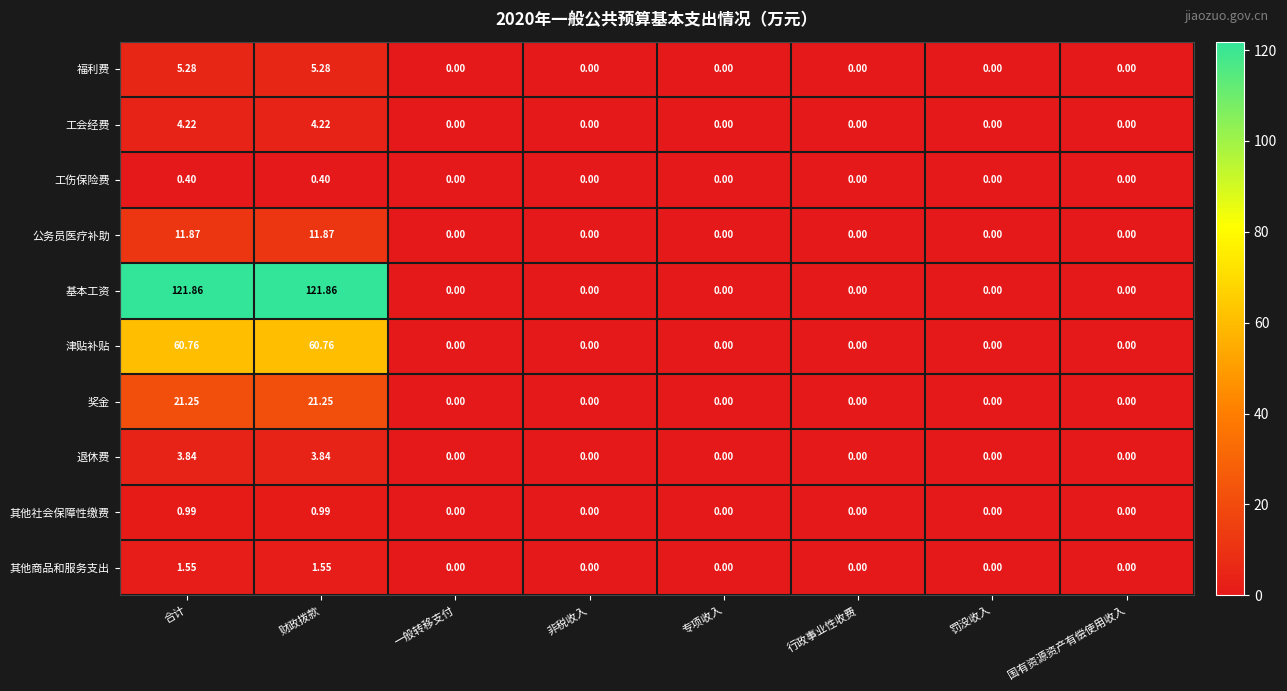

Rank the series by their maximum value, from lowest to highest.

工伤保险费, 其他社会保障性缴费, 其他商品和服务支出, 退休费, 工会经费, 福利费, 公务员医疗补助, 奖金, 津贴补贴, 基本工资